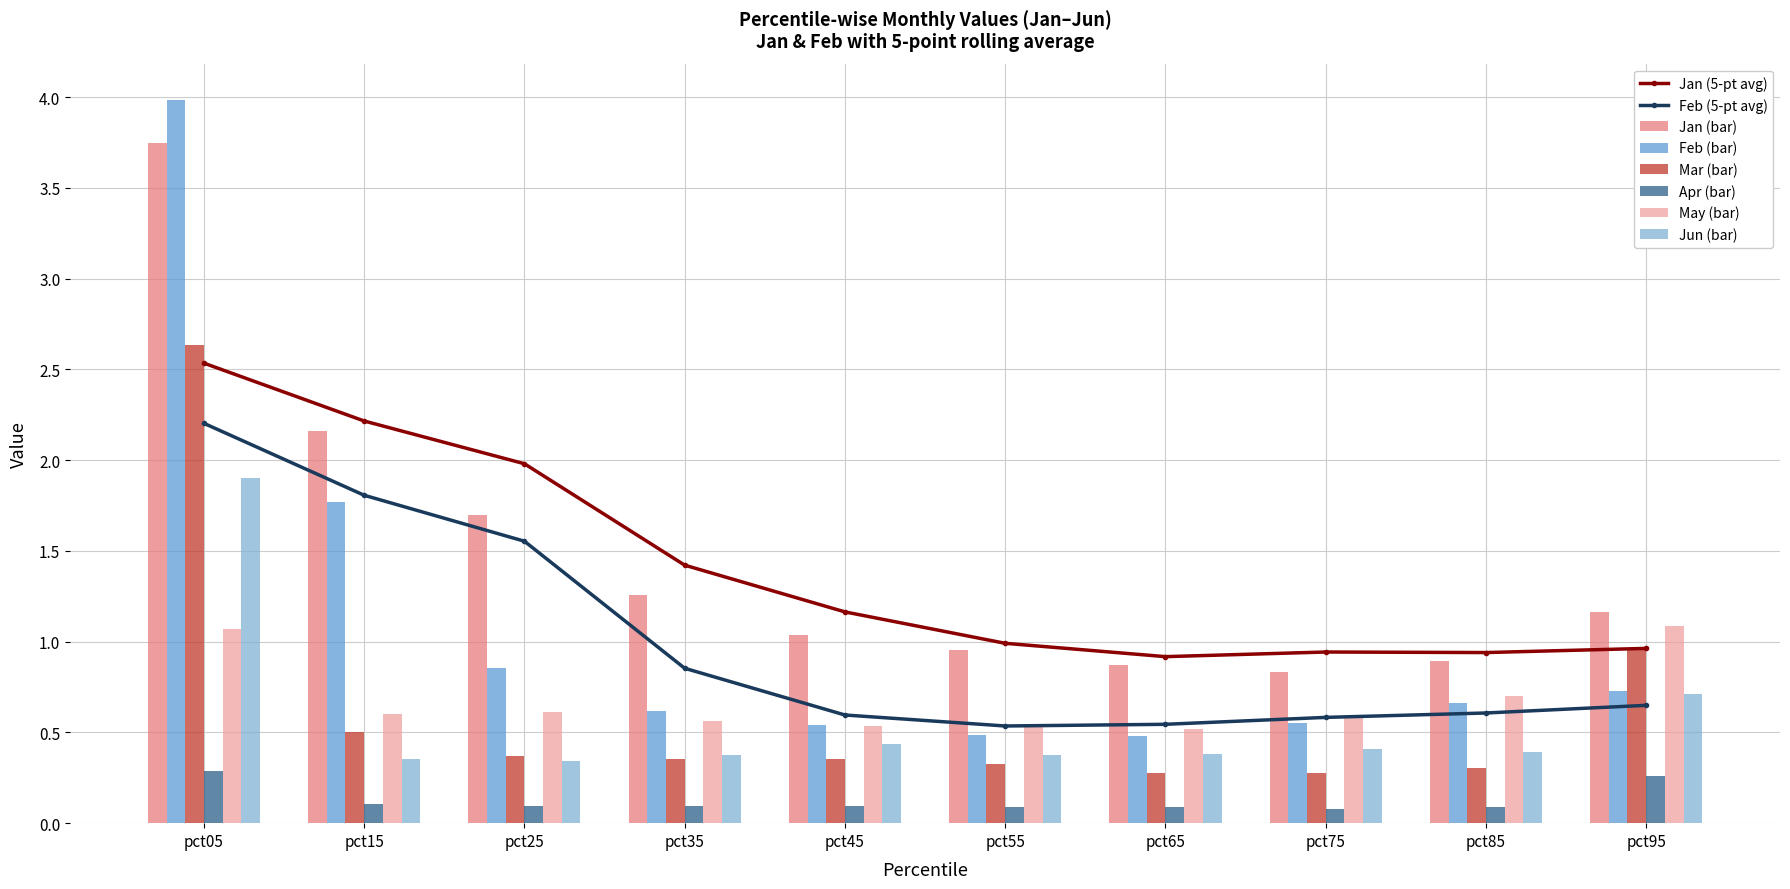

What is the value of the Jan bar at the 1st from the left?

3.7